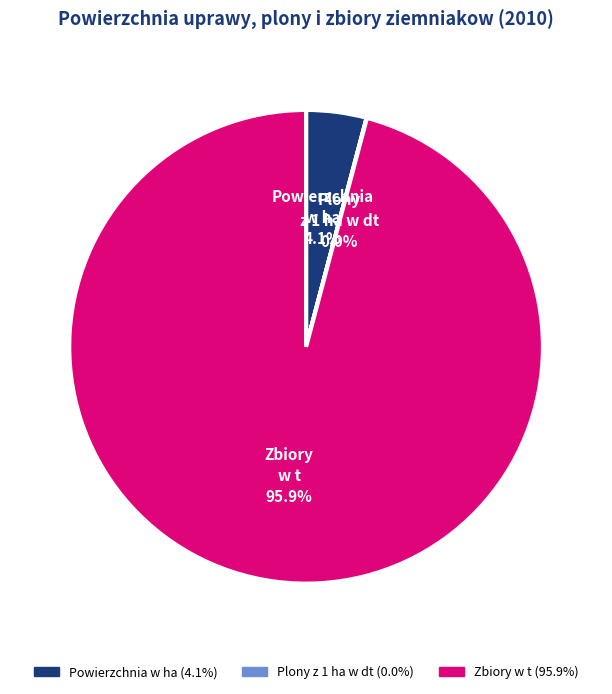

What is the total percentage of Powierzchnia w ha and Zbiory w t?

100.0%